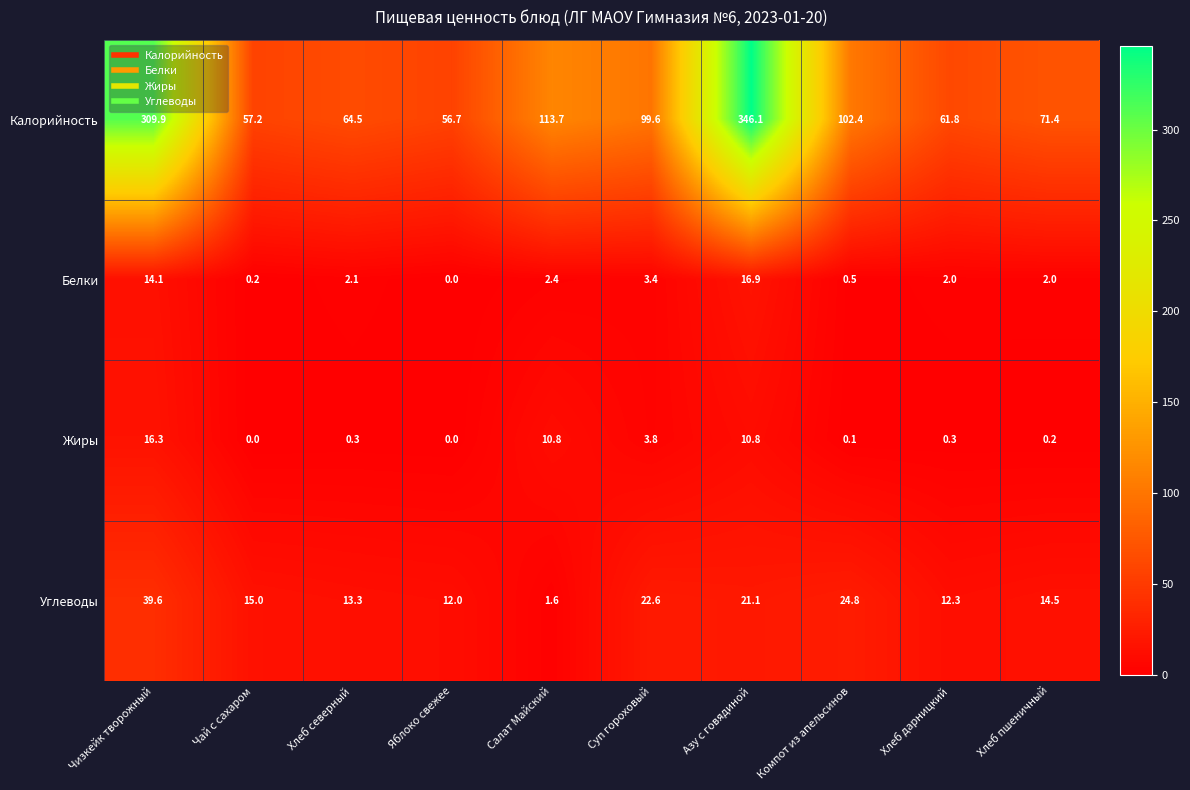

The Углеводы series shows 22.6 at Суп гороховый. True or false?

True